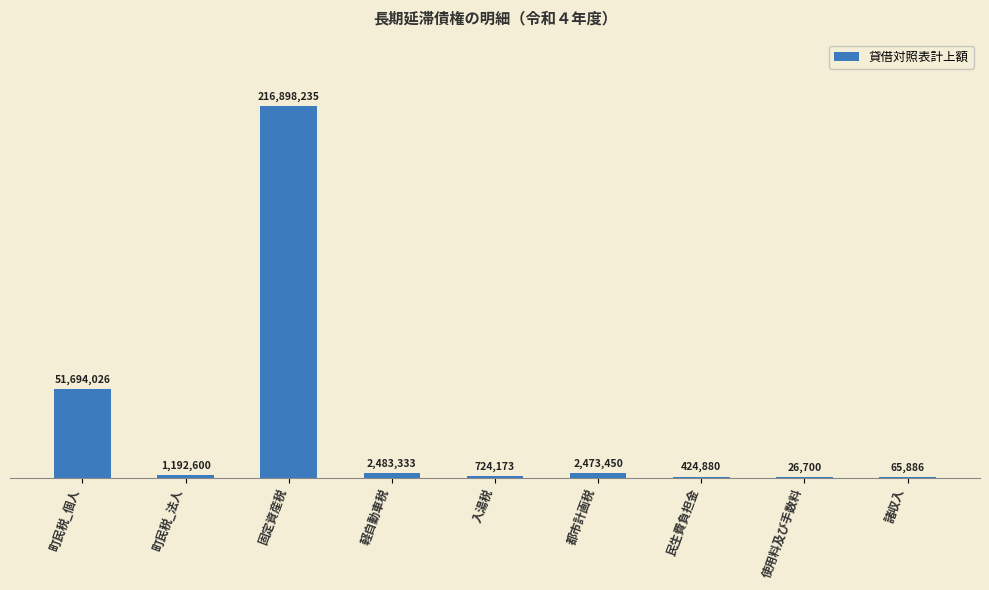

Reading right to left, what are all the values shown in this chart?

諸収入=65886	使用料及び手数料=26700	民生費負担金=424880	都市計画税=2473450	入湯税=724173	軽自動車税=2483333	固定資産税=216898235	町民税_法人=1192600	町民税_個人=51694026